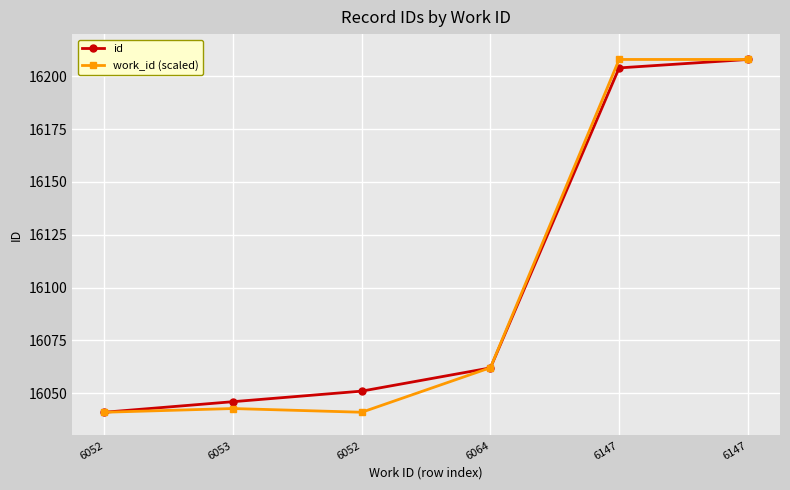

Between 6147 and 6147, which series saw the biggest shift?

id